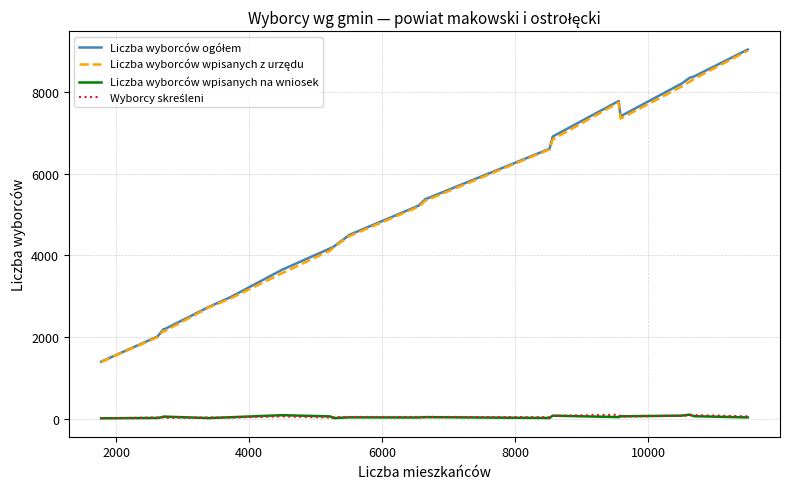

Is this an area chart (filled region under the line)?

No